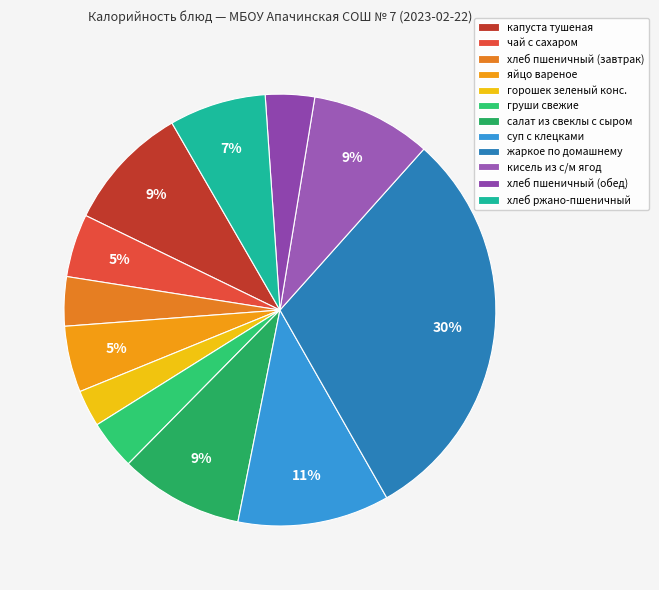

What is the ratio of the value at капуста тушеная to the value at хлеб ржано-пшеничный?

1.3